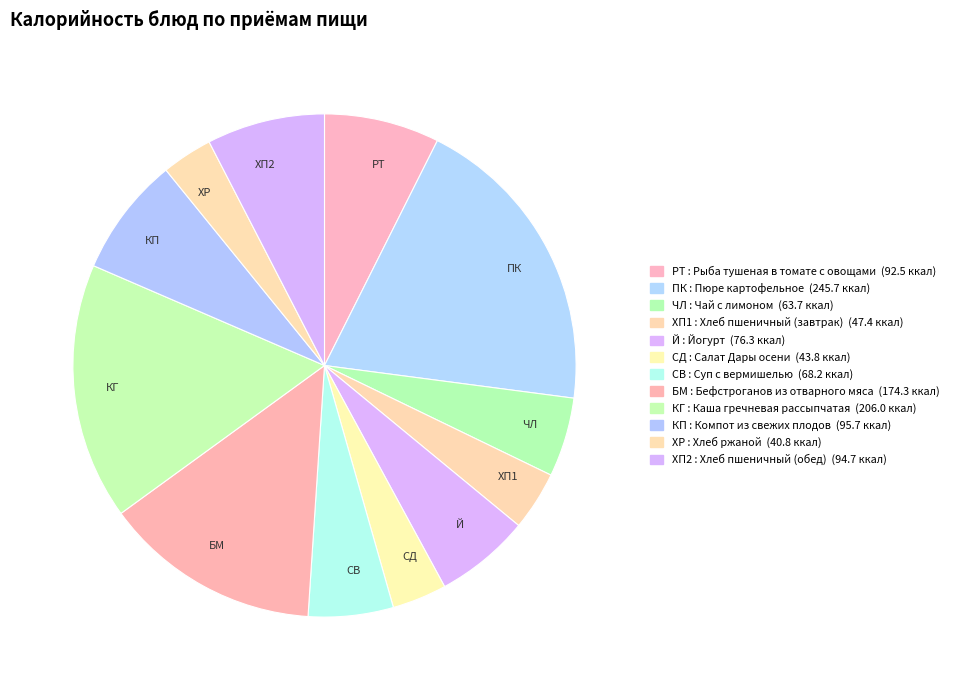

Does any single category account for the majority?

No